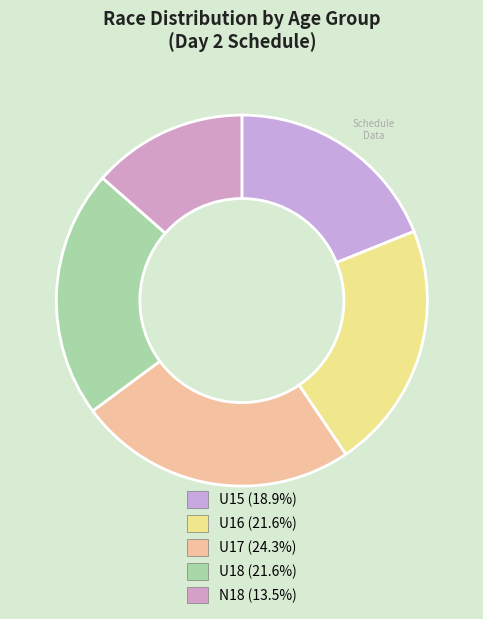

True or false: U15 accounts for 19% of the total.

True